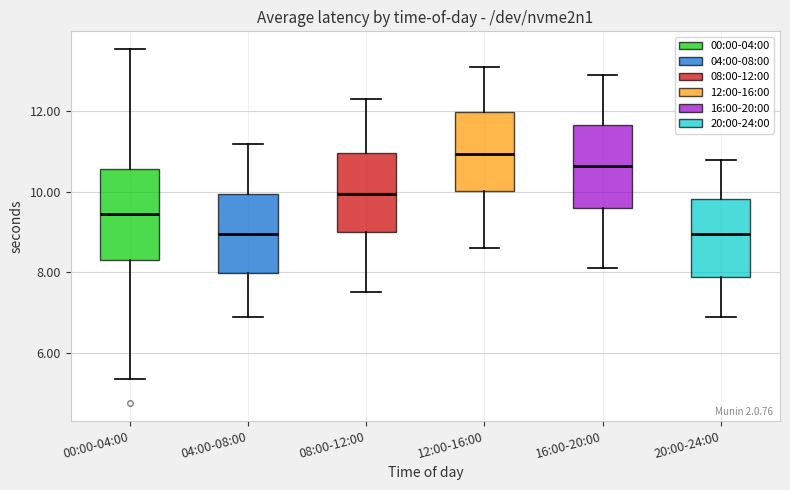

Where does the lower whisker of the box for 04:00-08:00 end on the y-axis? The values are not printed on the chart, so give them approximately, as read against the axis.

7.0